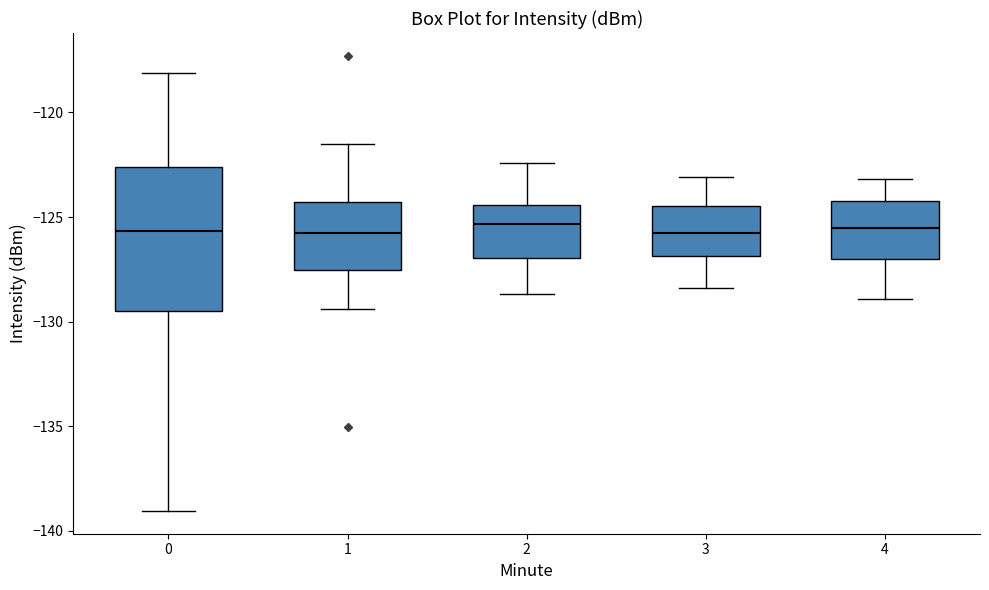

Where does the upper whisker of the box at x = 4 end on the y-axis? The values are not printed on the chart, so give them approximately, as read against the axis.

-123.0